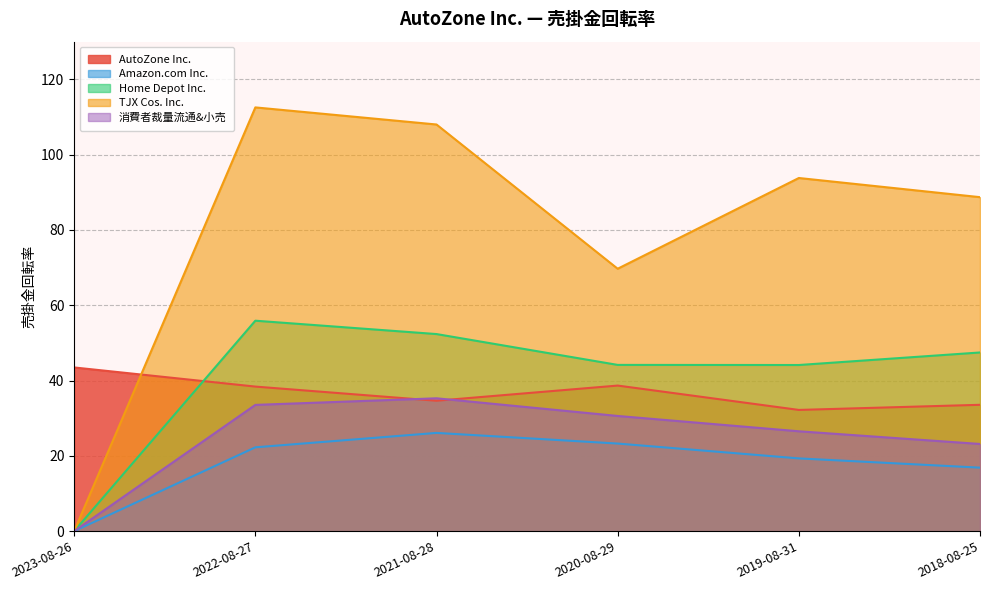

After their last crossing, which series has the higher values: AutoZone Inc. or Home Depot Inc.?

Home Depot Inc.